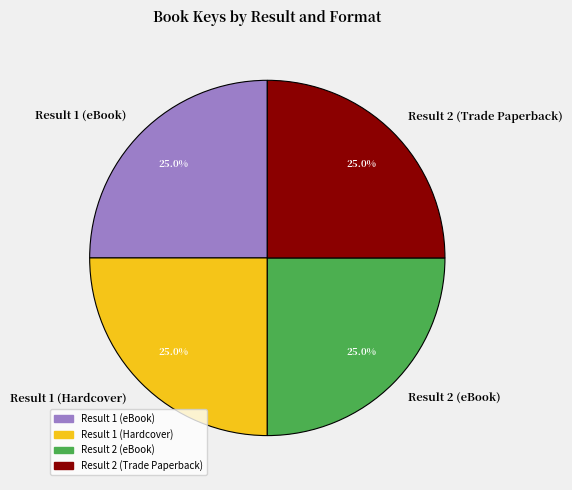

What is the total percentage of Result 2 (Trade Paperback) and Result 2 (eBook)?

50.0%